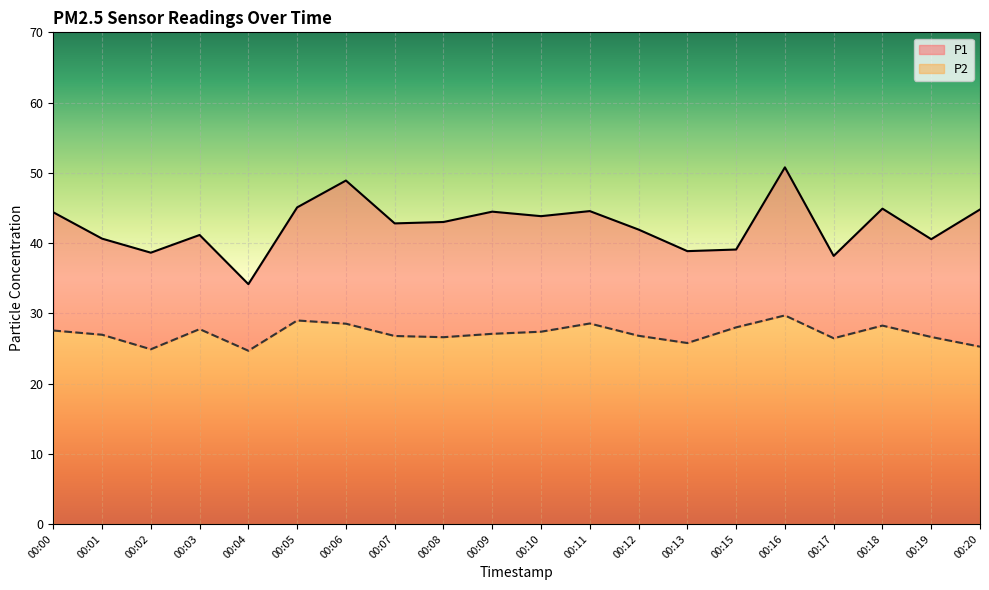

What is the lowest value of the P1 series?

34.1